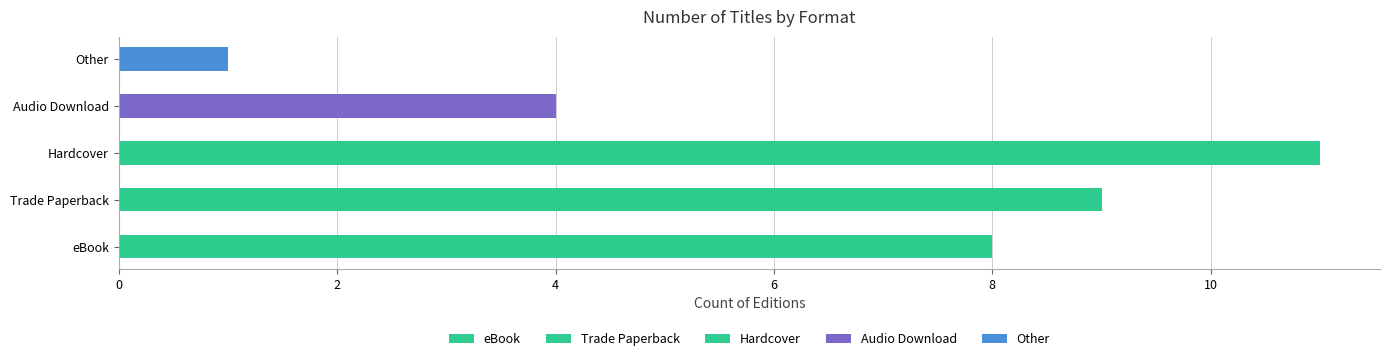

Where is the data nearest to the value 6?

eBook